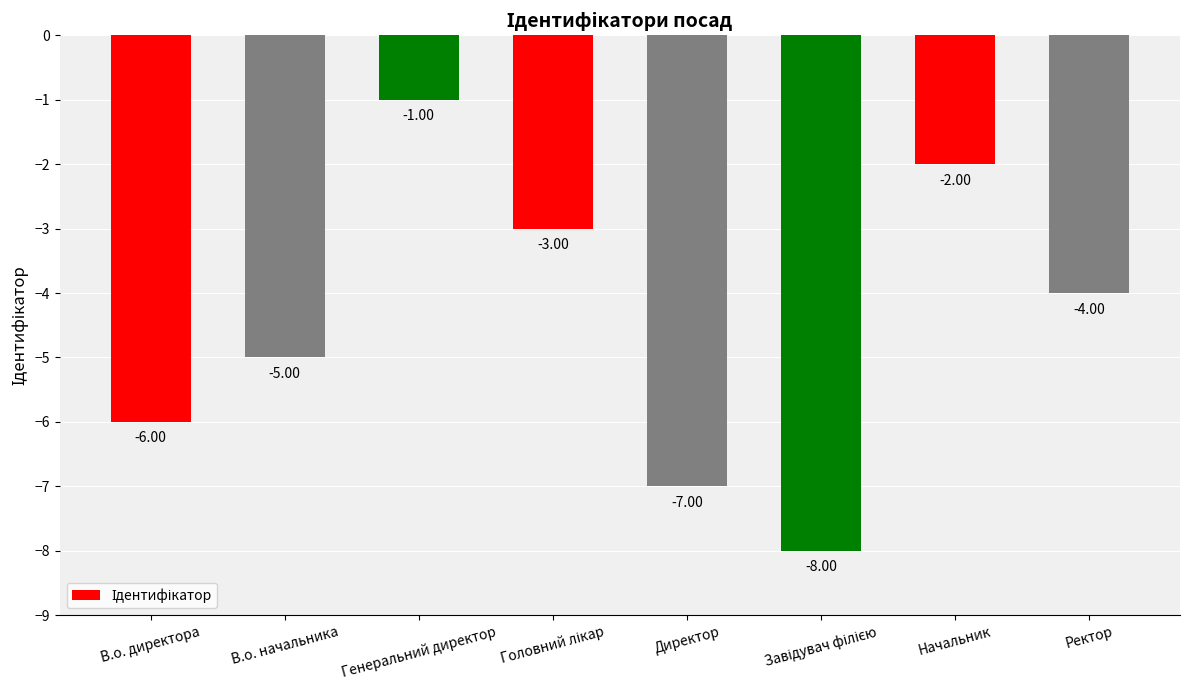

Does the chart contain any negative values?

Yes